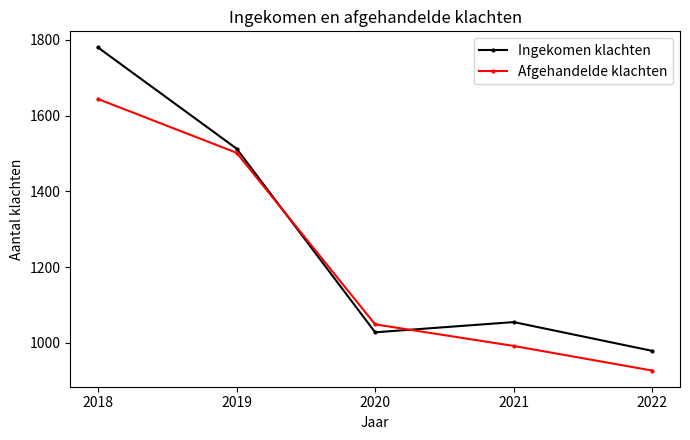

What is the difference between the maximum and minimum values in the Afgehandelde klachten series?

717